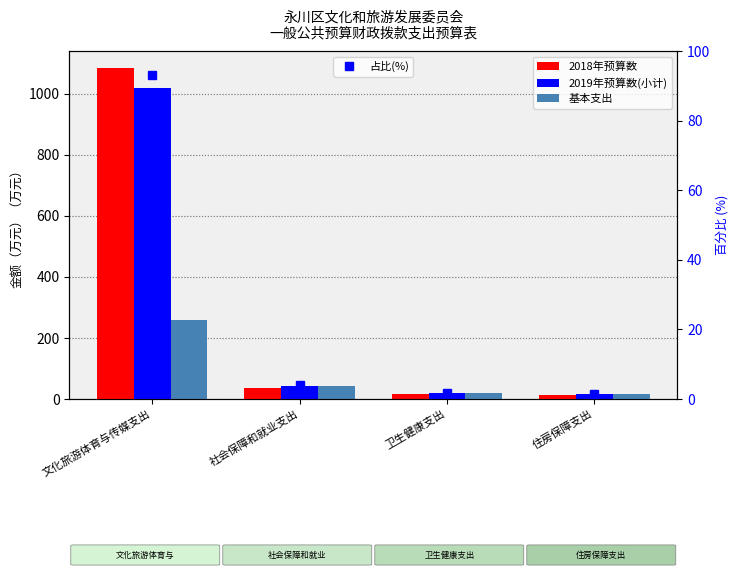

Is the value of 2019年预算数(小计) at 卫生健康支出 greater than the value of 基本支出 at 文化旅游体育与传媒支出?

No